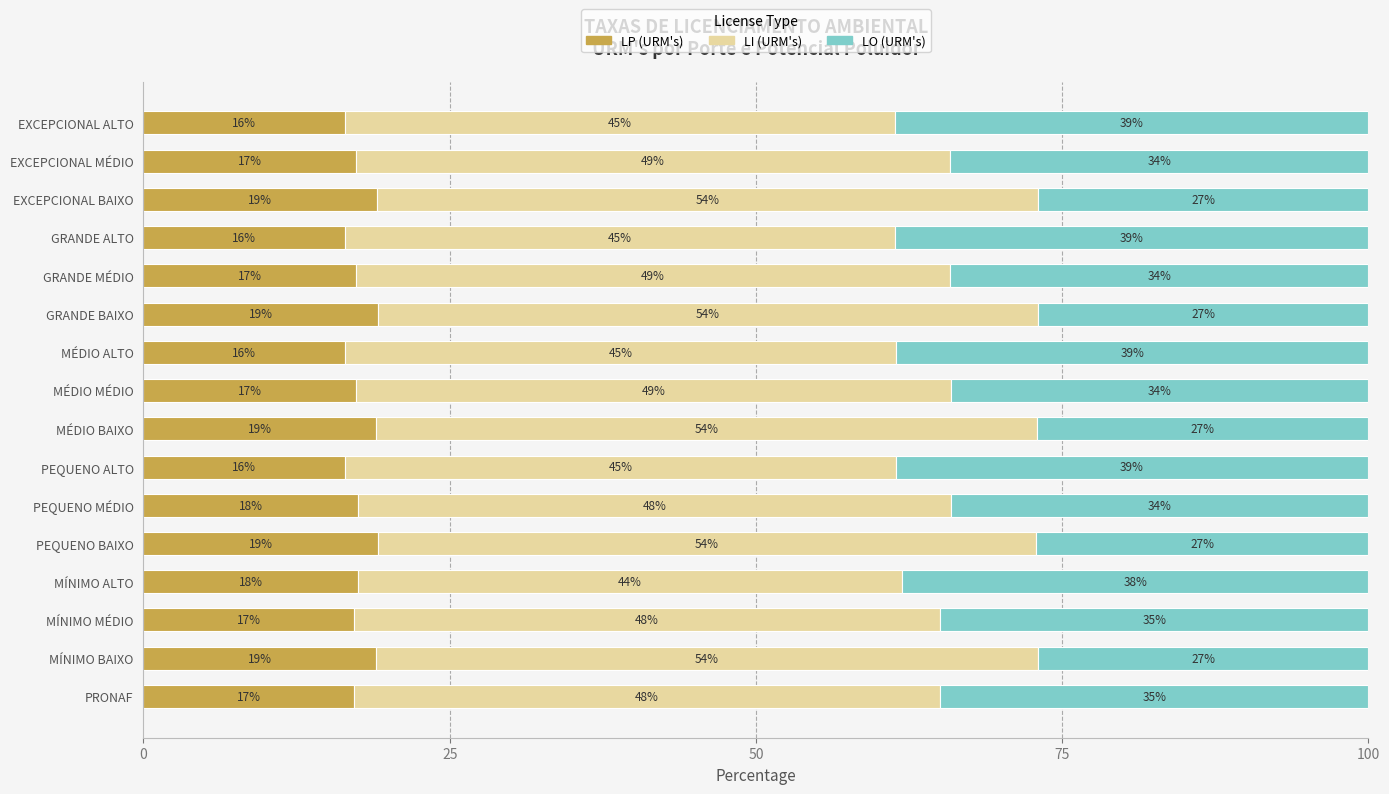

What is the maximum value for LP (URM's)?

19.1